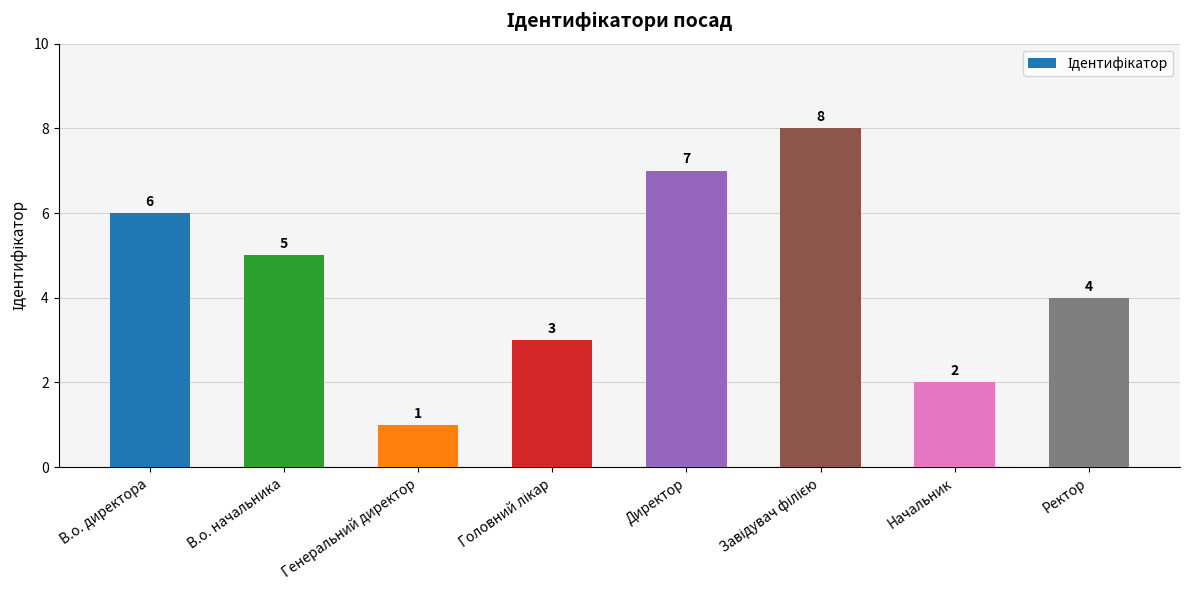

At which category does the chart reach its minimum across all series?

Генеральний директор